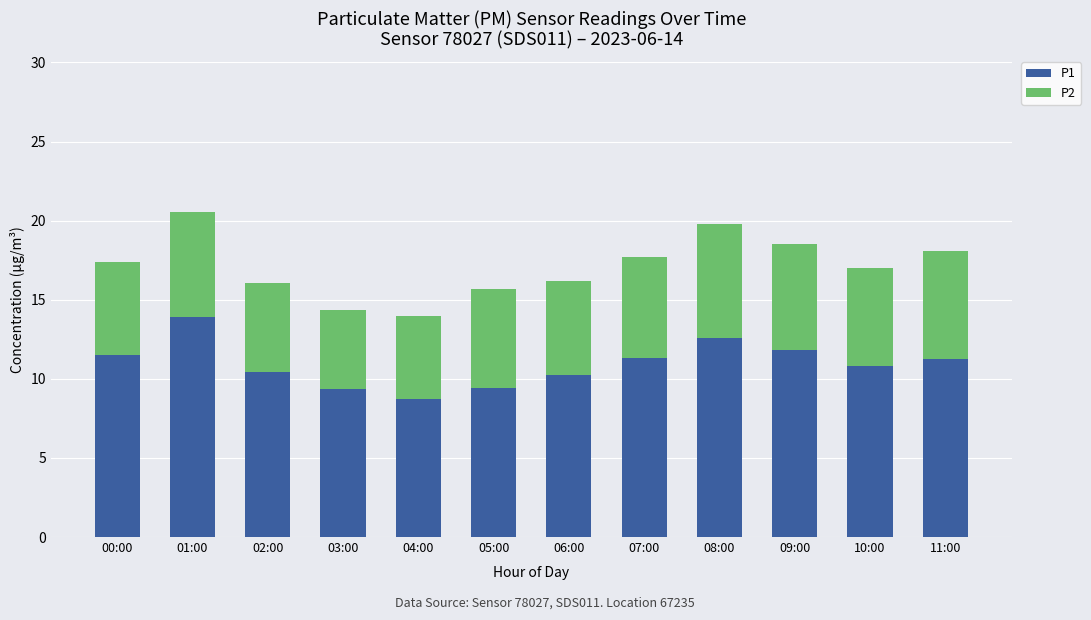

What is the difference between the maximum and minimum values in the P1 series?

5.2